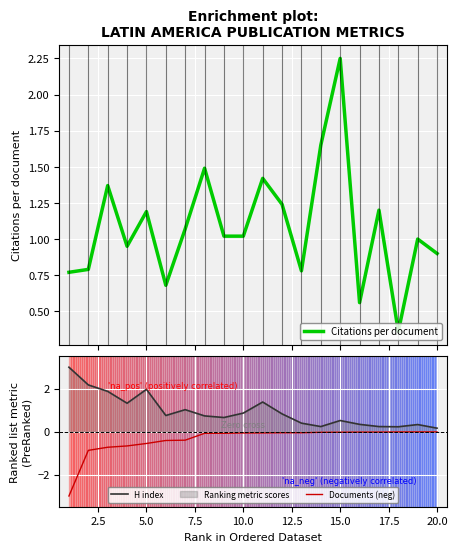

True or false: Documents (neg) and H index cross at least once.

False